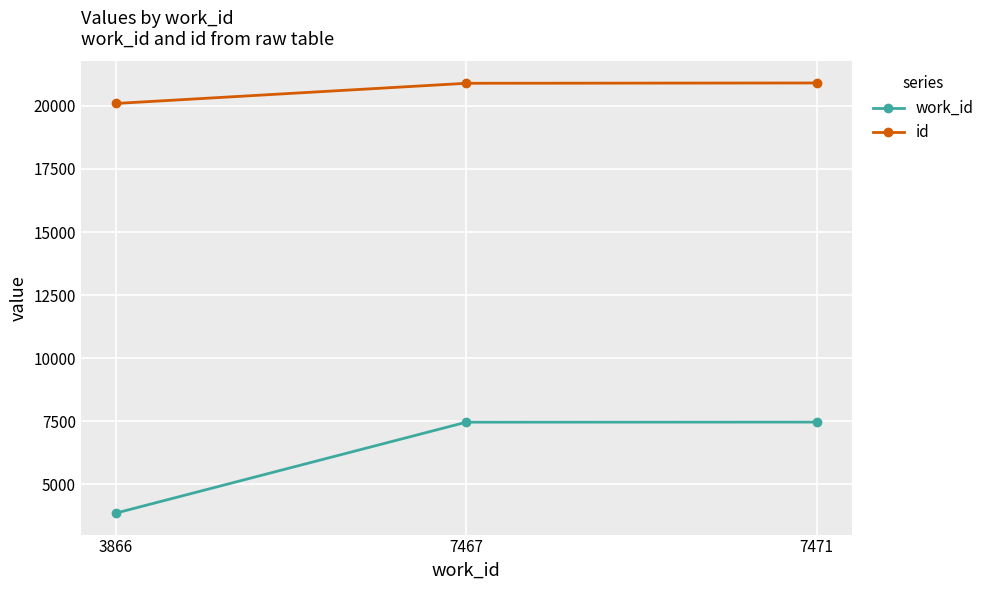

How many data points in id are less than 20892?

1